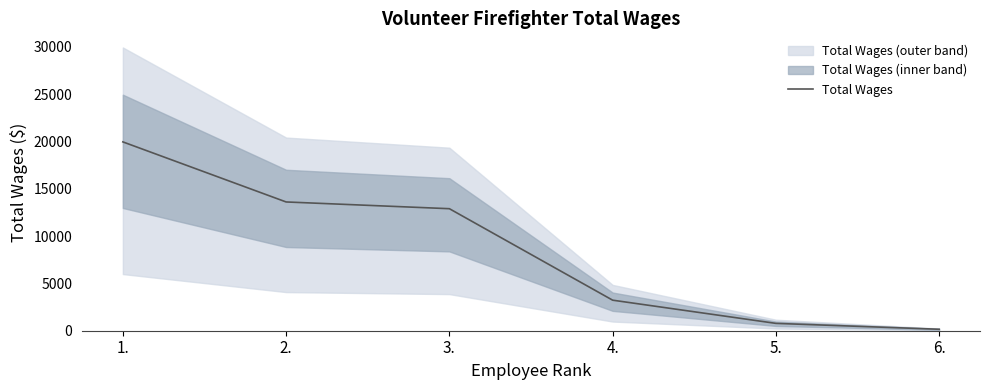

Between 5. and 4., which is larger?

4.